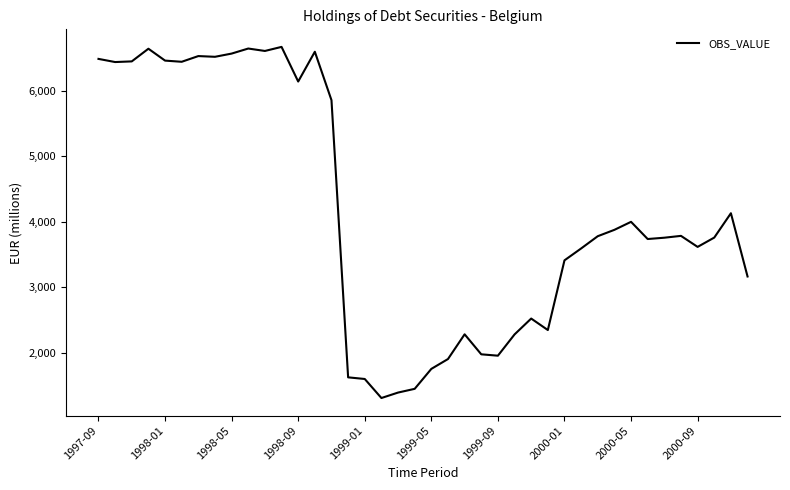

What is the greatest value displayed?

6665